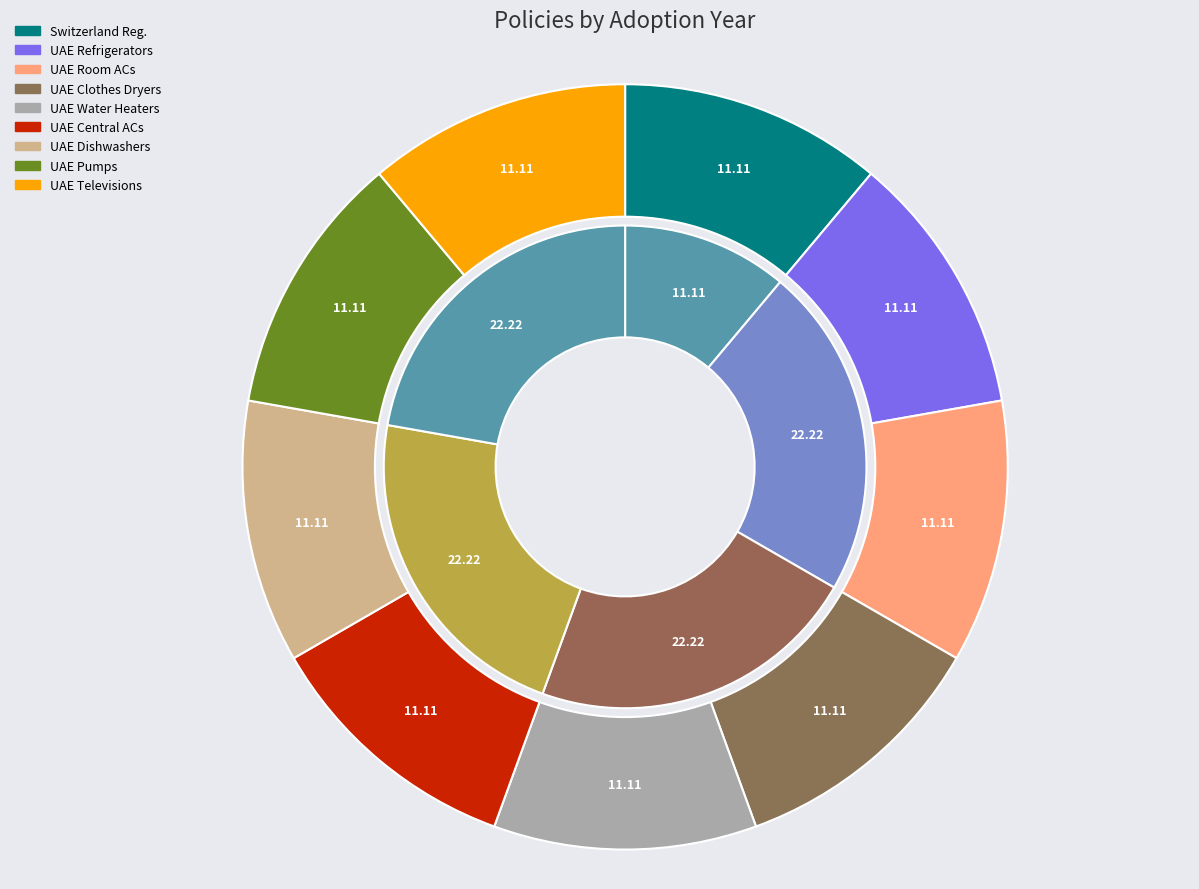

Rank the categories by value from lowest to highest.

UAE.S 5010-1: 2019 - Room ACs, UAE.S 5010 3: 2020 - Refrigerators, UAE.S 5010-2:2013 - Clothes Dryers, UAE.S 5010-4: 2014 - Water Heaters, UAE.S 5010-5: 2019 - Central ACs, UAE.S 5010-6: 2018 - Dishwashers, UAE.S 5010-8:2018 - Televisions, Regulation on Energy Efficiency (Switzerland), UAE.S 5010-7: 2017 - Pumps